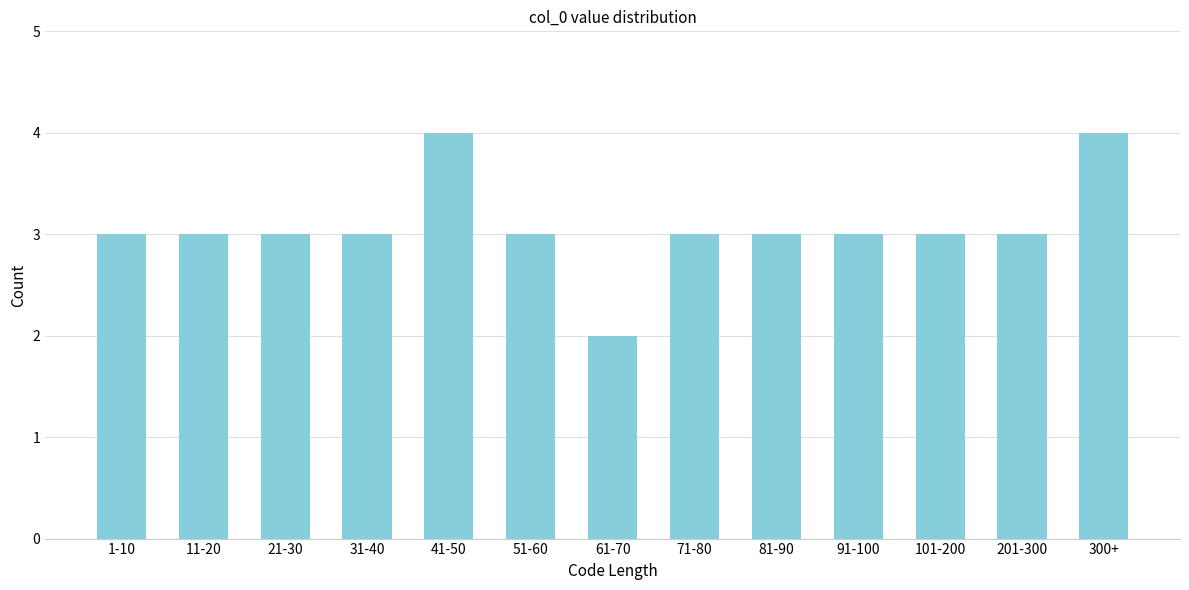

Reading right to left, extract all data points from this chart.

4	3	3	3	3	3	2	3	4	3	3	3	3